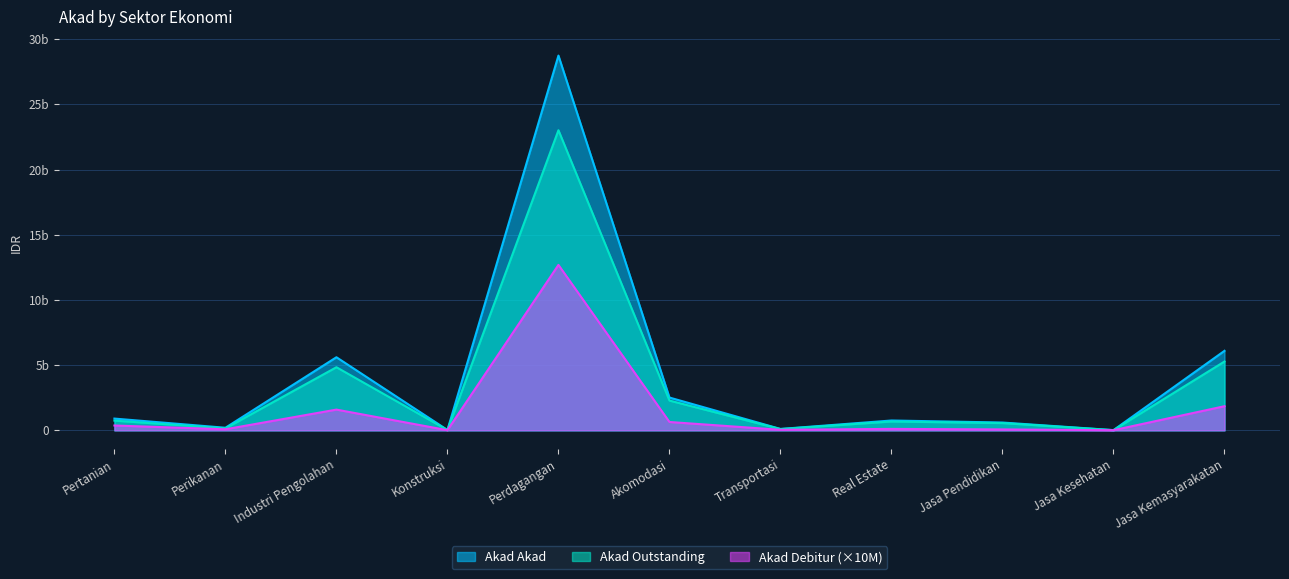

What position from the right is Perikanan?

10